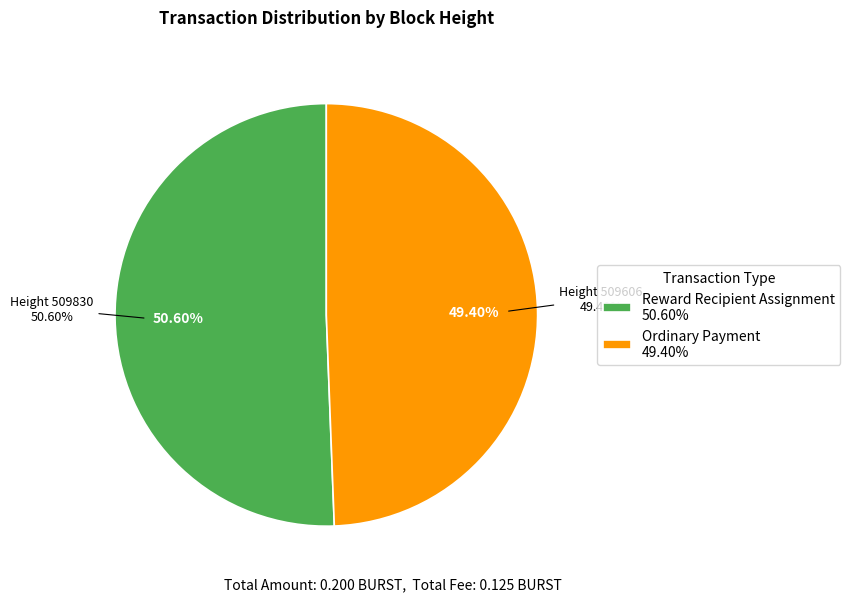

Which has a higher value, 509606 or 509830?

509830